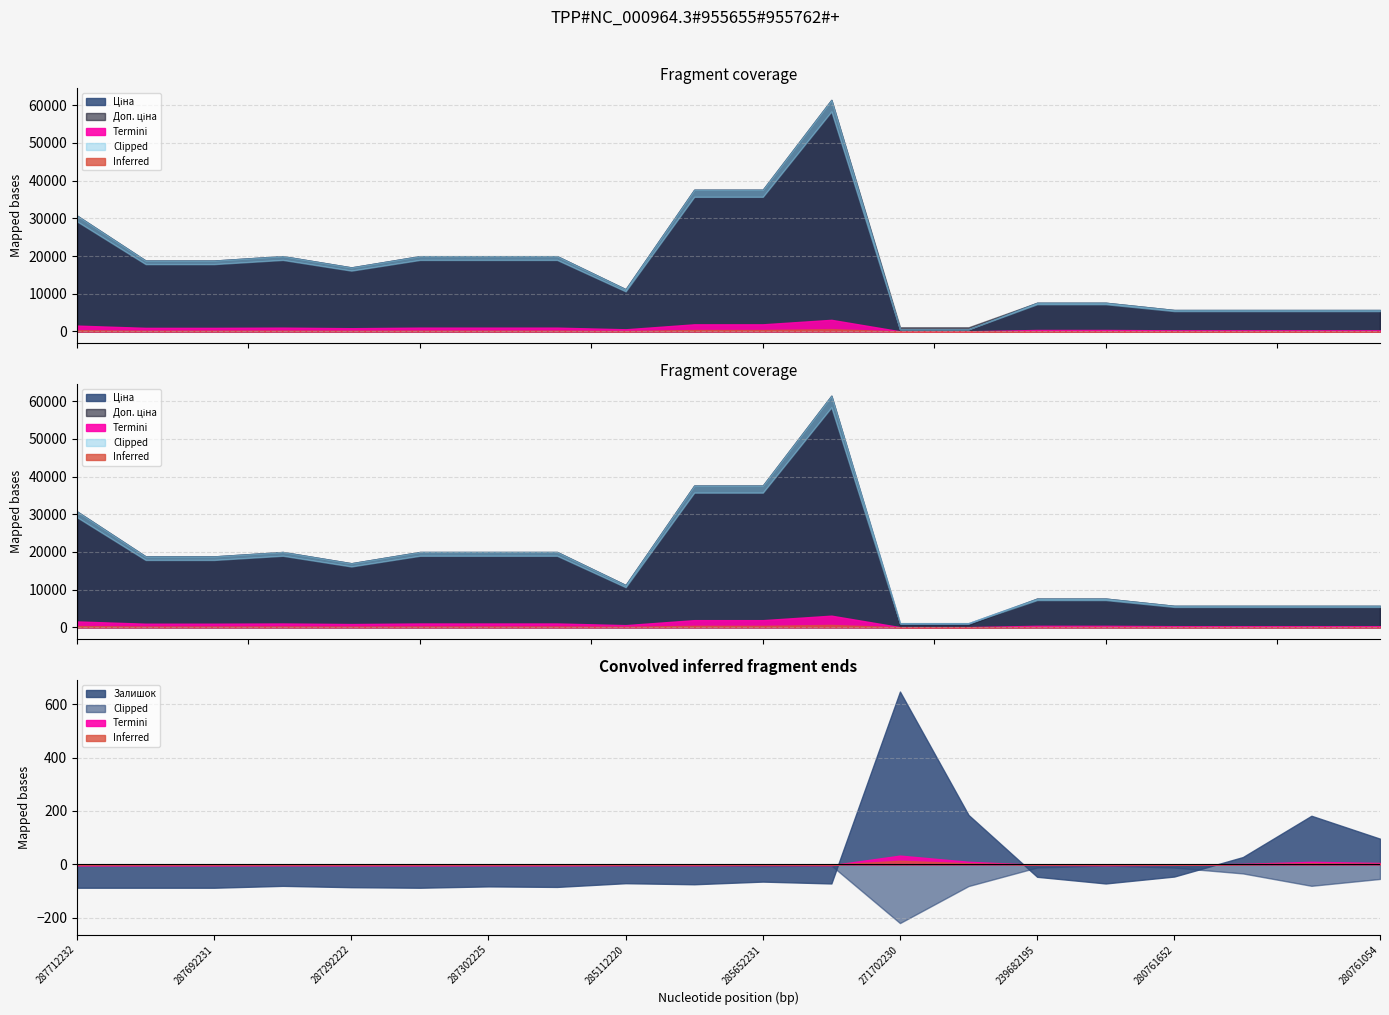

How many categories are shown in the chart?

20